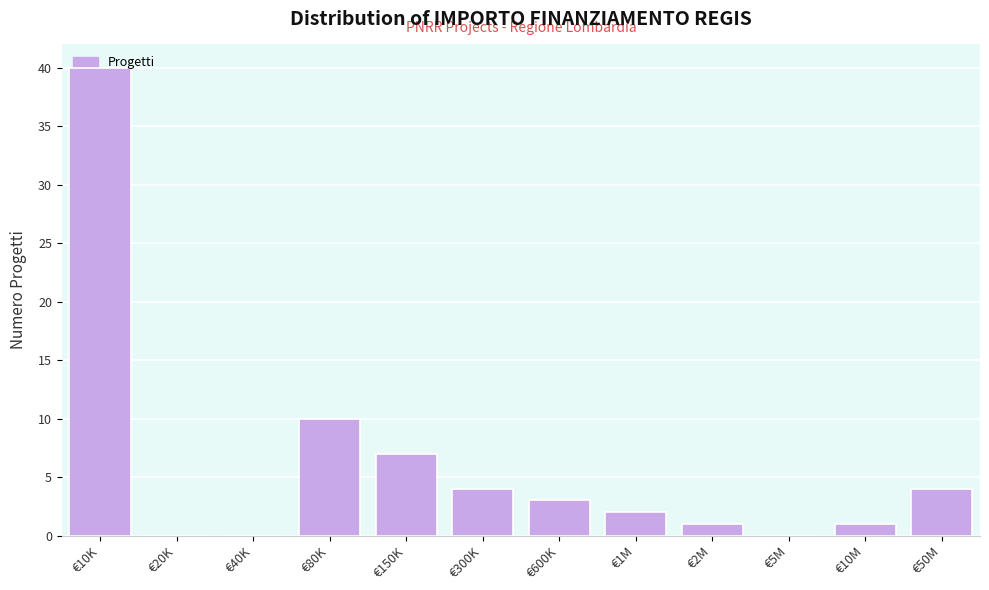

What is the sum of all values?

72